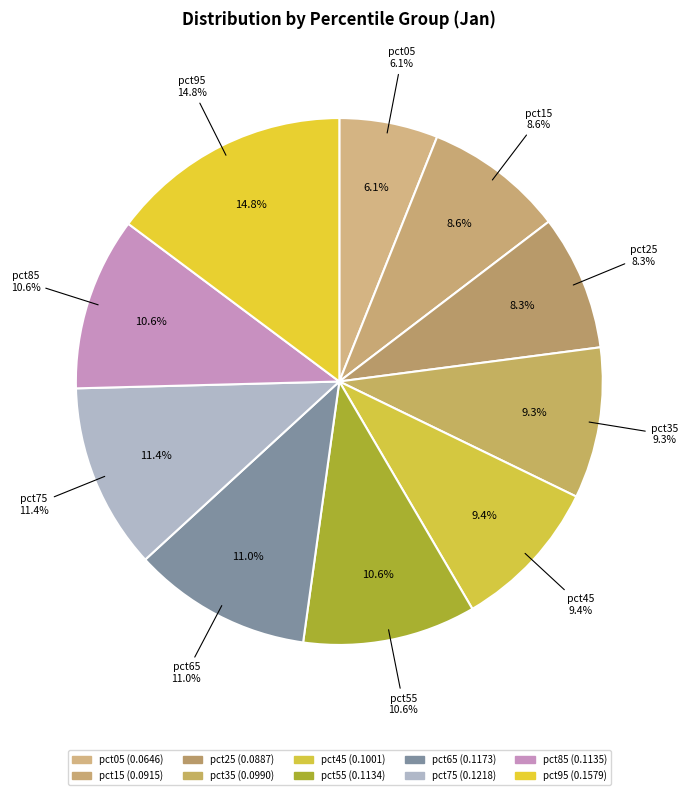

Does pct35 account for over 50% of the chart?

No